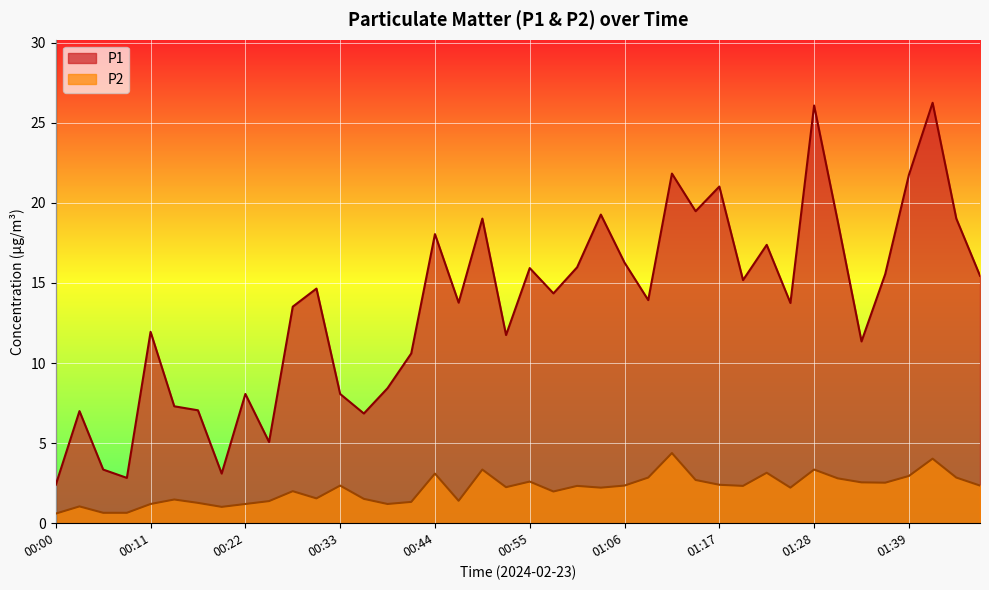

True or false: P1 and P2 intersect in this chart.

False